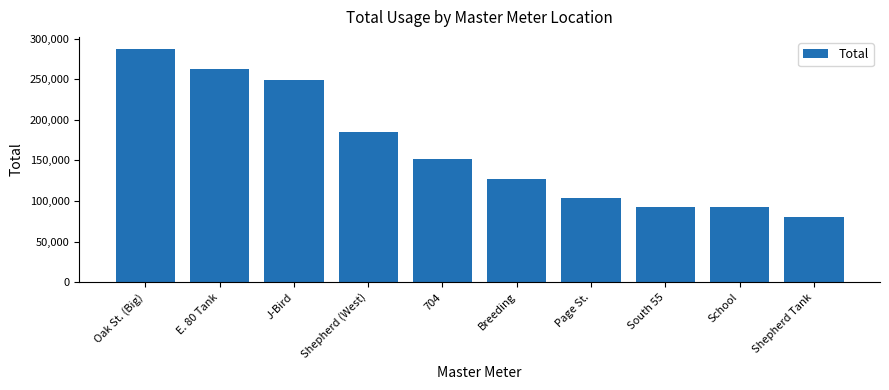

Where does the data first go above 152350?

Oak St. (Big)